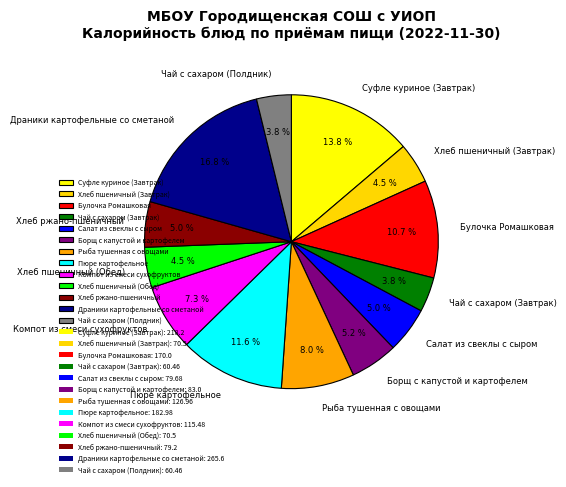

What is the total percentage of Рыба тушенная с овощами and Суфле куриное (Завтрак)?

21.8%